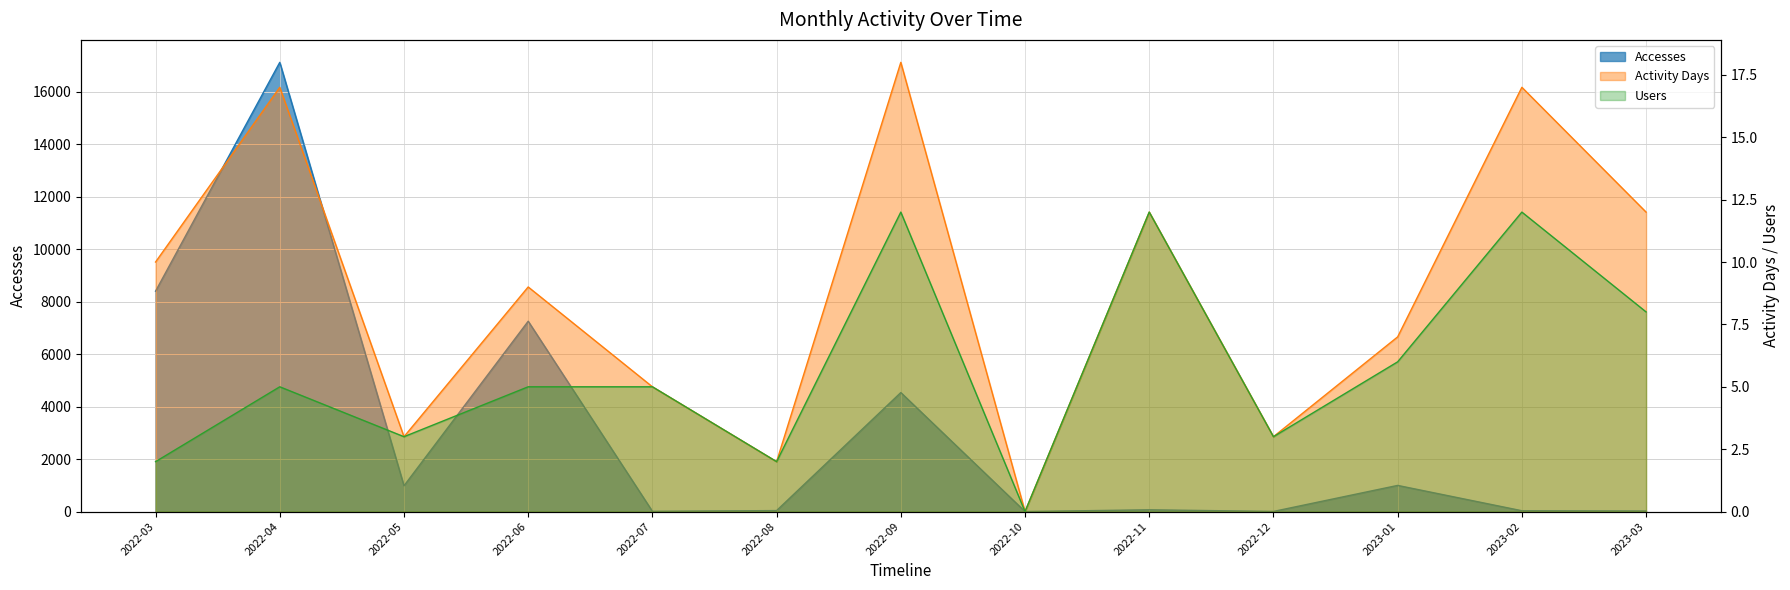

True or false: Accesses has more than 1 interior local peaks.

True